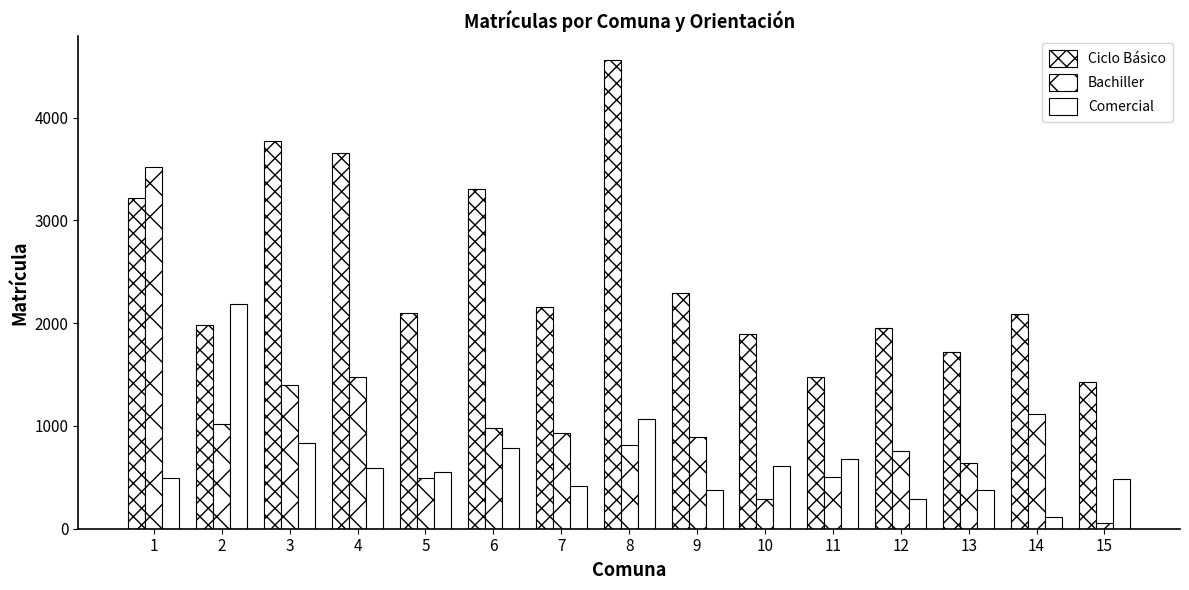

How many categories are shown in the chart?

15